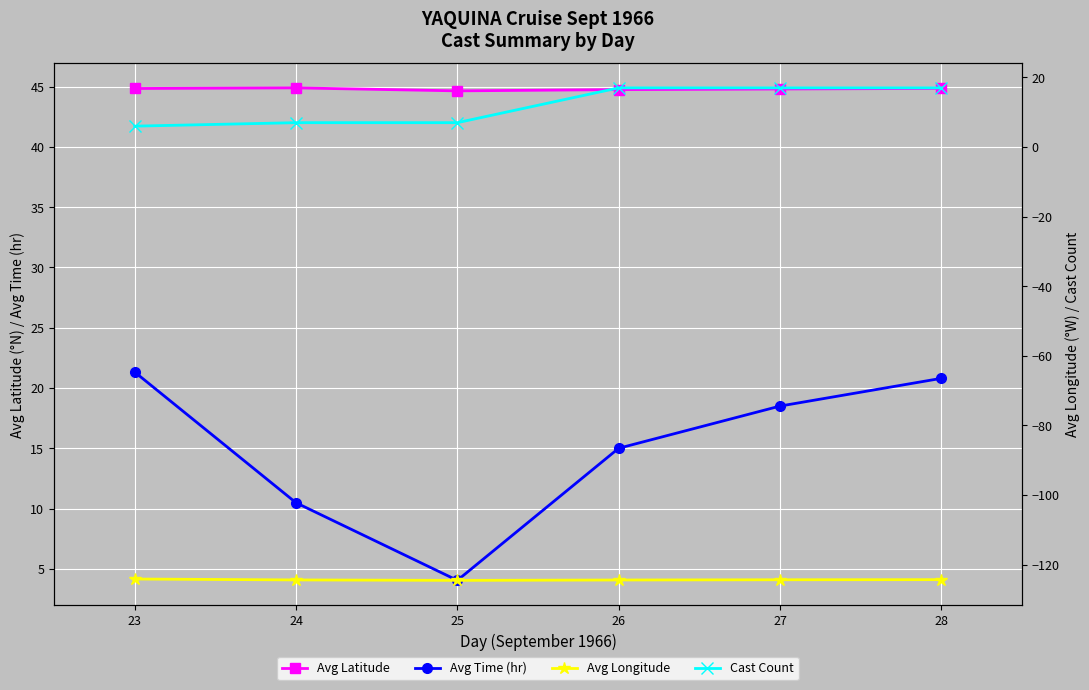

What is the value of the Cast Count point at the 2nd from the left?

7.0